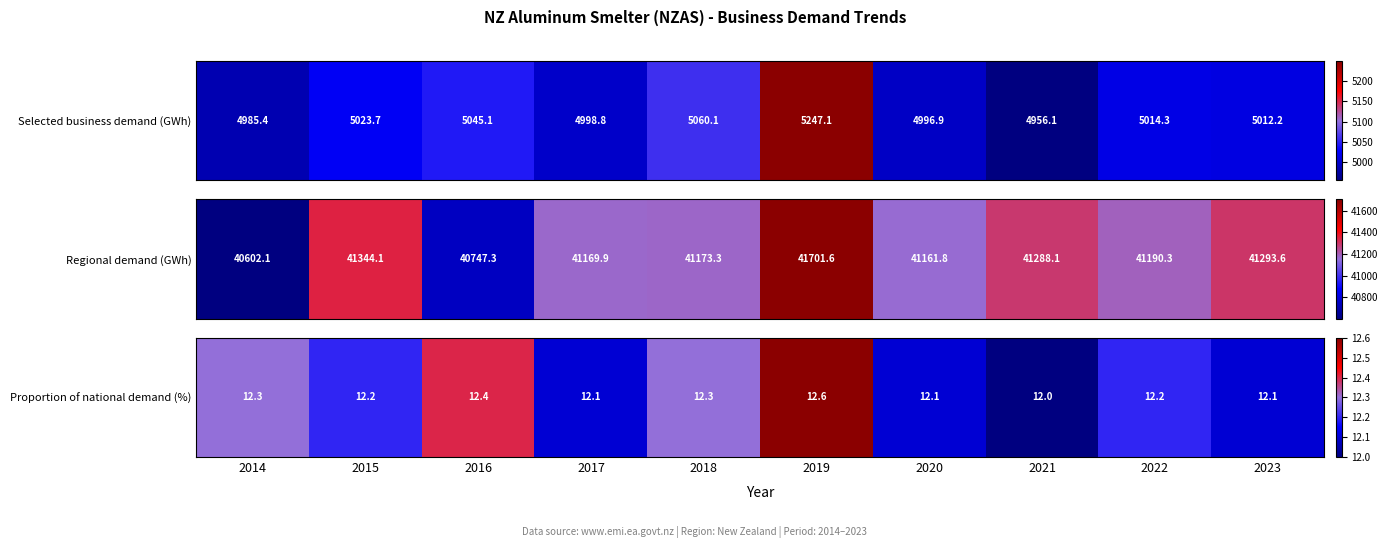

Rank the categories by value from lowest to highest.

2021, 2017, 2020, 2023, 2015, 2022, 2014, 2018, 2016, 2019